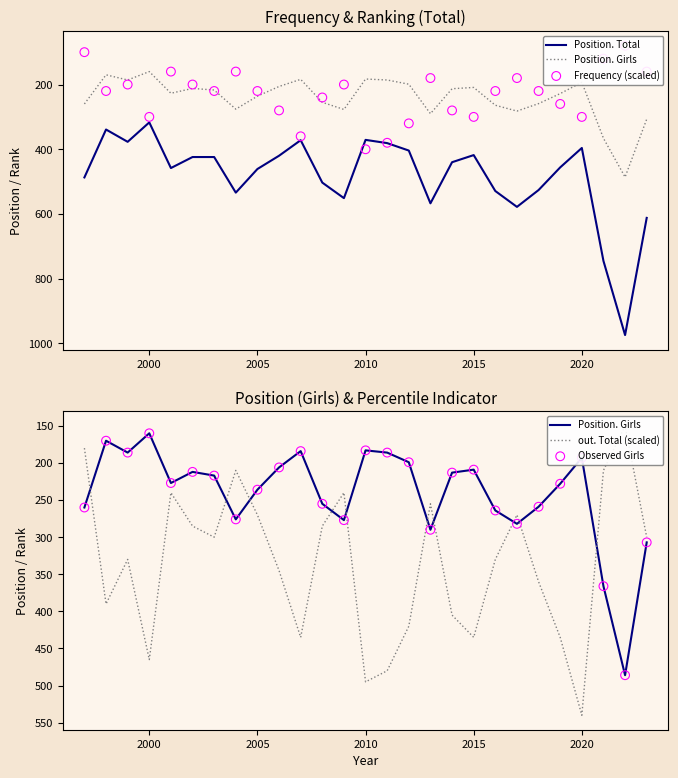

Which series has the largest total across all categories?

Position. Total